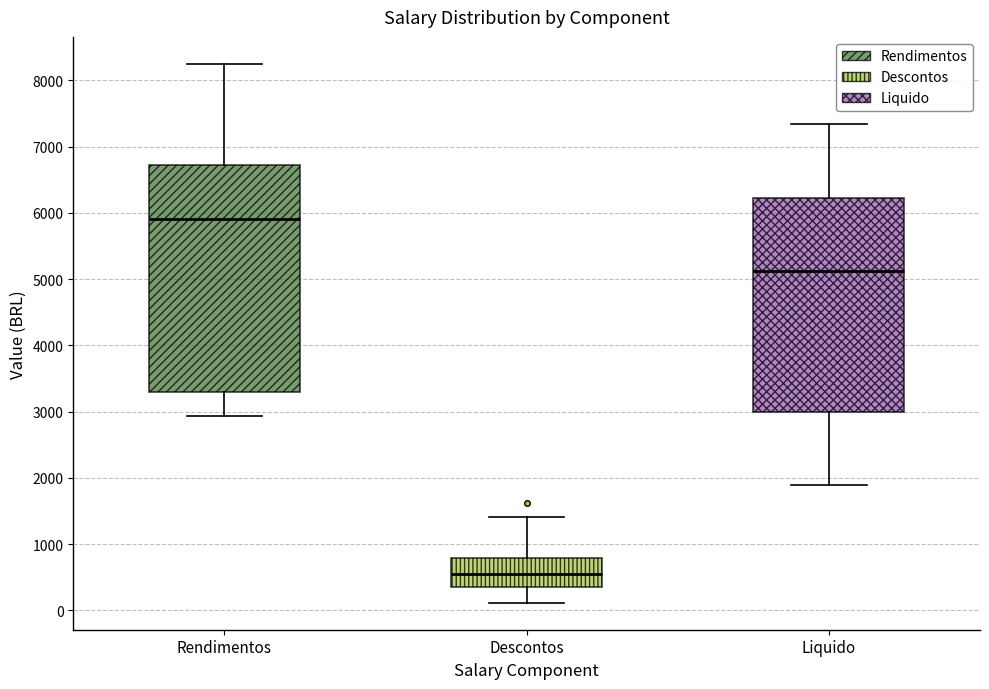

Reading left to right, transcribe this box plot: for each box, give where its median line is, the range the box spans, and where its two whiskers end, as read against the y-axis. The values are not printed on the chart, so give them approximately, as read against the axis.

Rendimentos: median 5900, box 3300 to 6700, whiskers 2900 to 8300
Descontos: median 600, box 400 to 800, whiskers 100 to 1400
Liquido: median 5100, box 3000 to 6200, whiskers 1900 to 7300